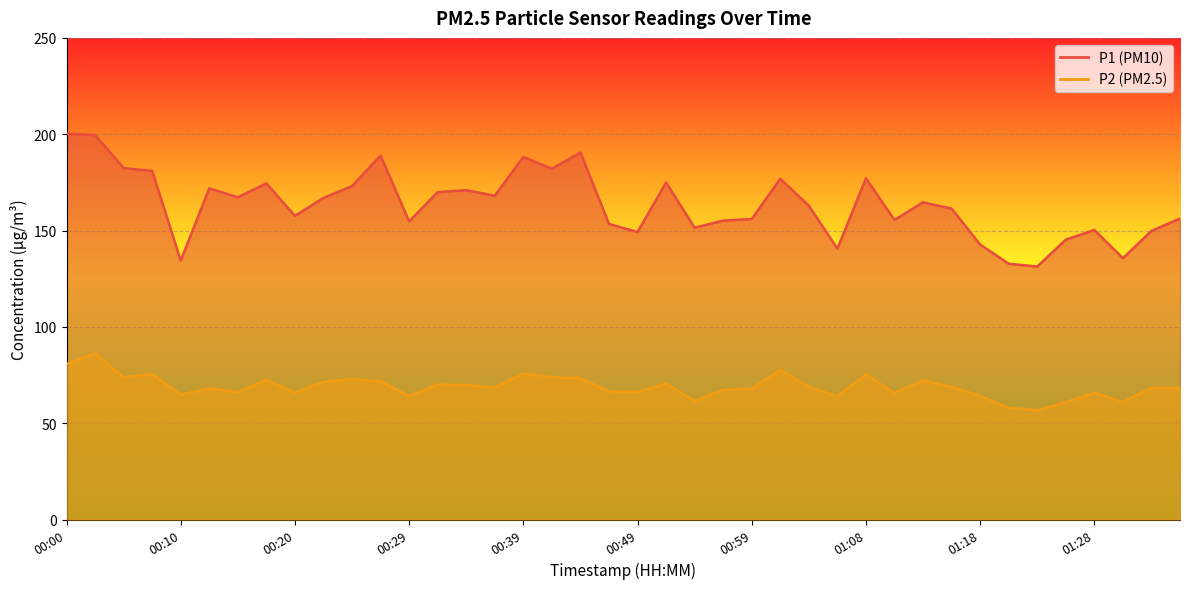

Which series has the largest total across all categories?

P1